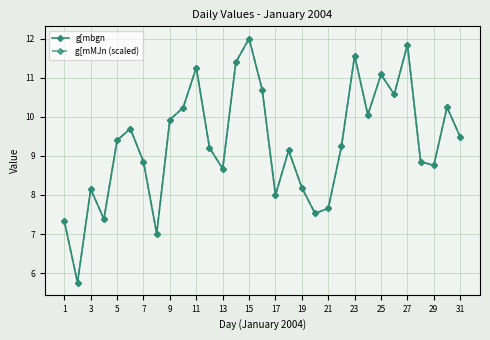

True or false: g[mMJn (scaled) has more than 0 interior local peaks.

True